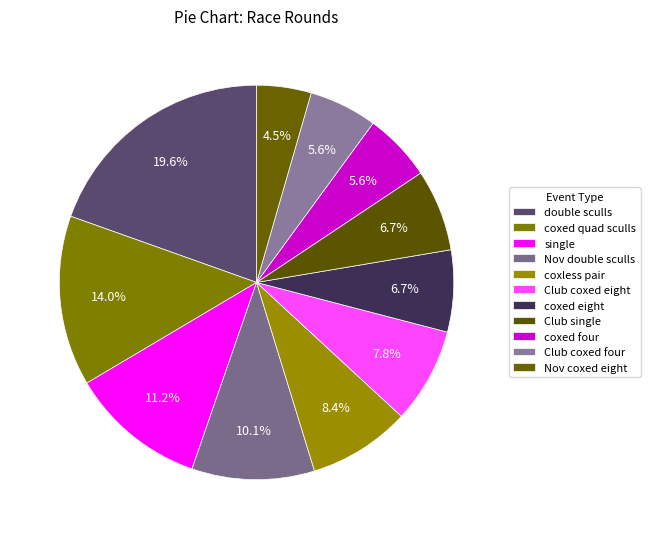

Count the number of slices in the pie.

11